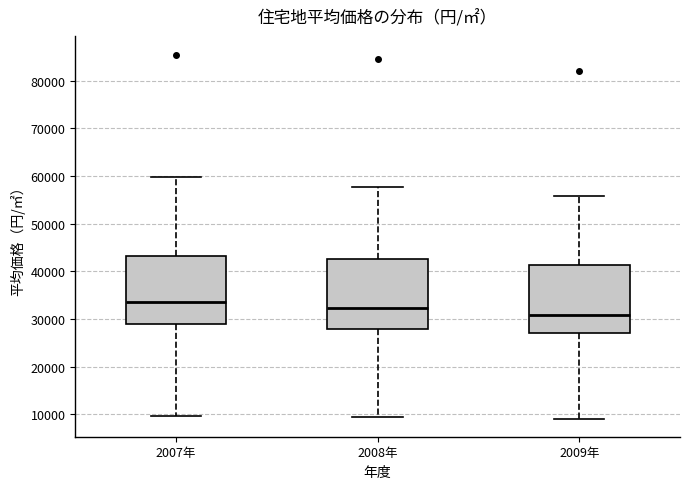

Reading left to right, transcribe this box plot: for each box, give where its median line is, the range the box spans, and where its two whiskers end, as read against the y-axis. The values are not printed on the chart, so give them approximately, as read against the axis.

2007年: median 34000, box 29000 to 43000, whiskers 10000 to 60000
2008年: median 32000, box 28000 to 43000, whiskers 9000 to 58000
2009年: median 31000, box 27000 to 41000, whiskers 9000 to 56000